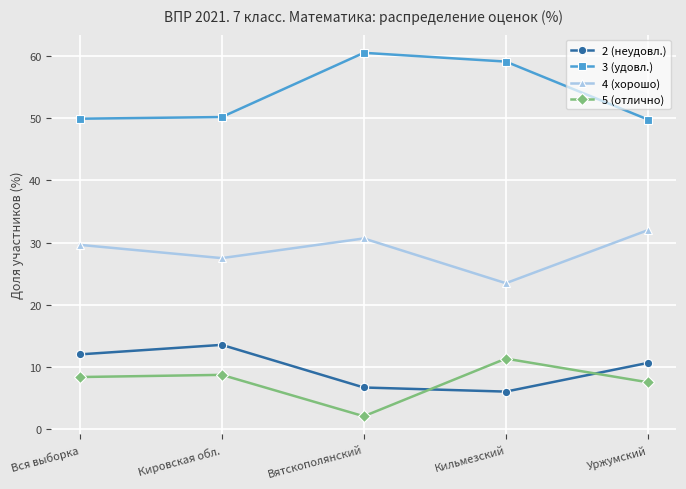

What is the difference between the highest and lowest values at Уржумский?

42.2